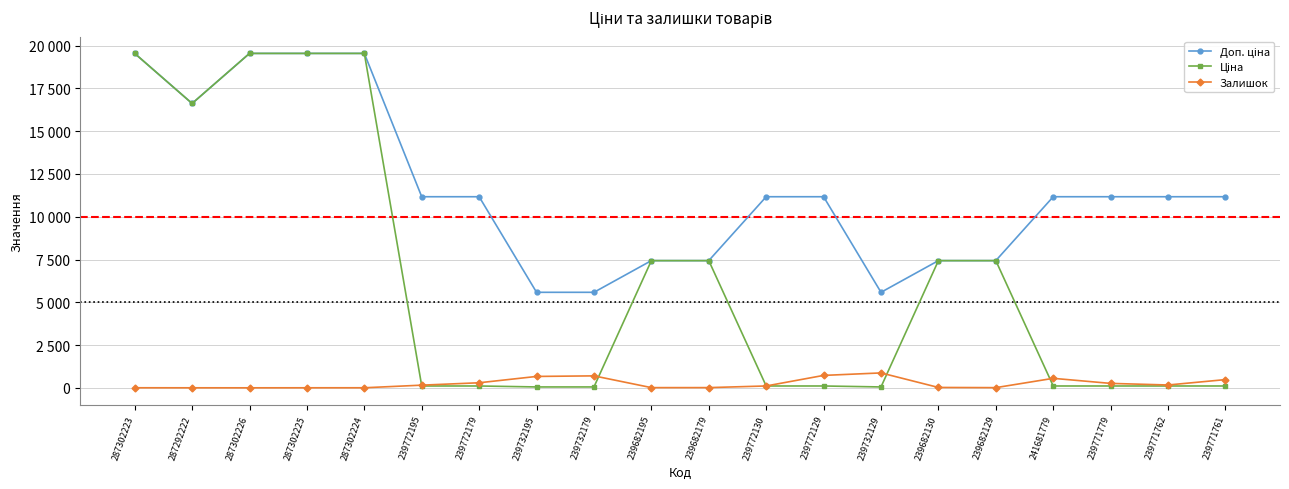

The value of Ціна at 239771762 is 111.7. True or false?

True